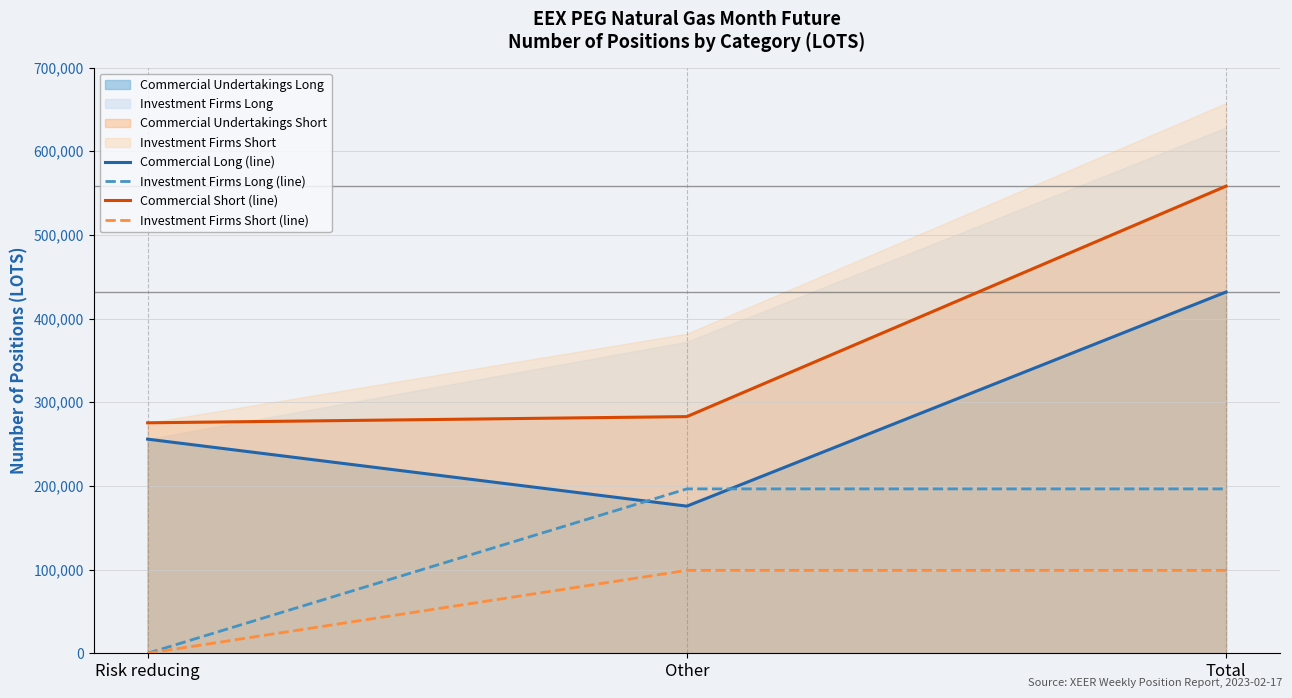

How many data points in Commercial Short (line) are less than 282865?

1